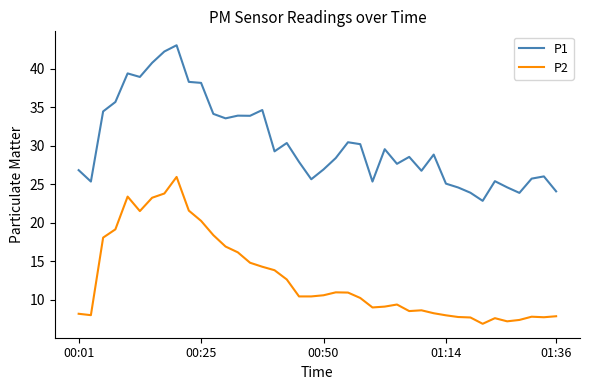

Which series has the widest spread of values?

P1